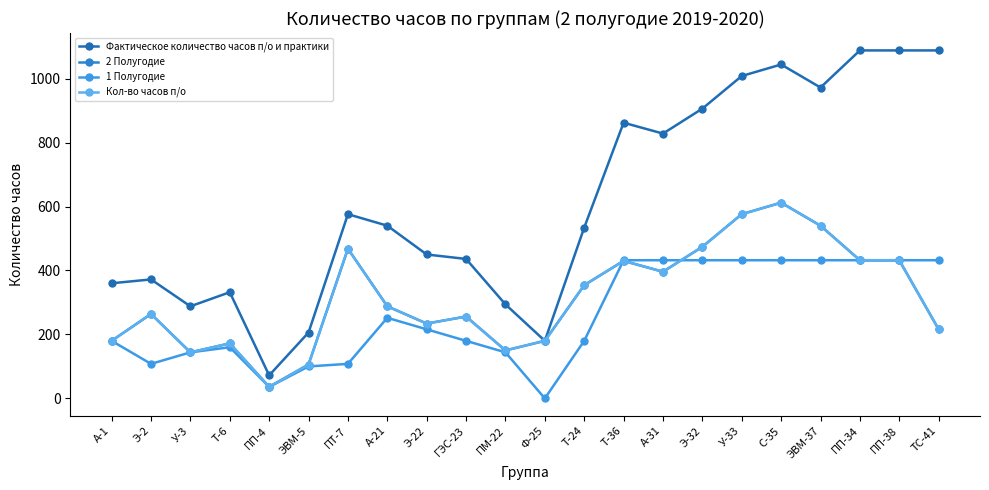

Rank the series by their maximum value, from lowest to highest.

1 Полугодие, 2 Полугодие, Кол-во часов п/о, Фактическое количество часов п/о и практики